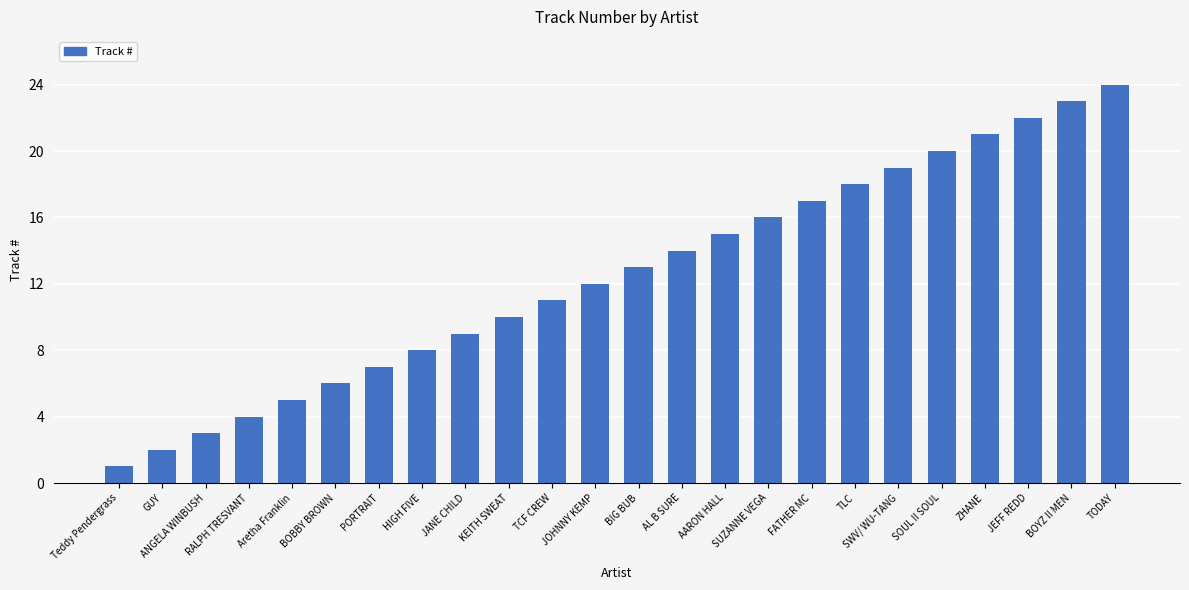

What is the difference between the second highest and second lowest values?

21